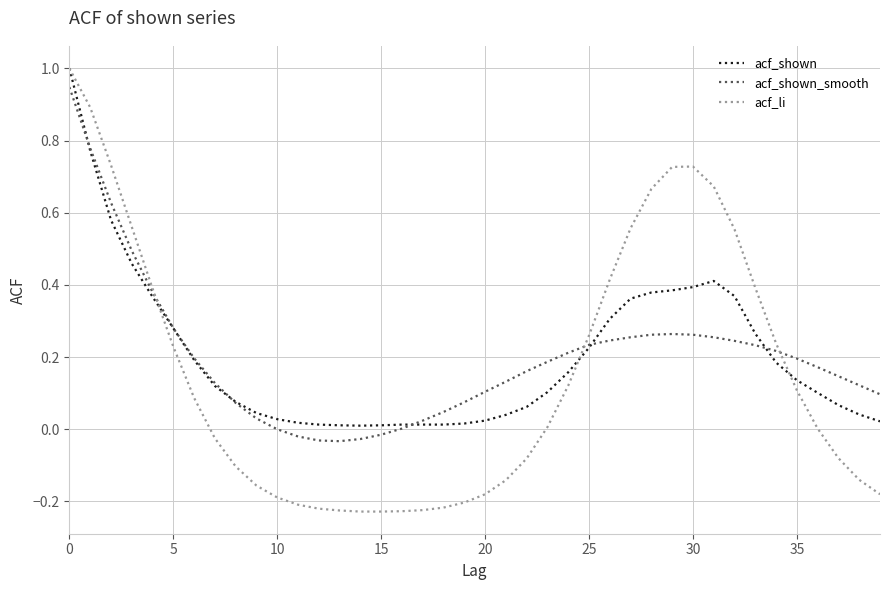

Which series has the widest spread of values?

acf_li